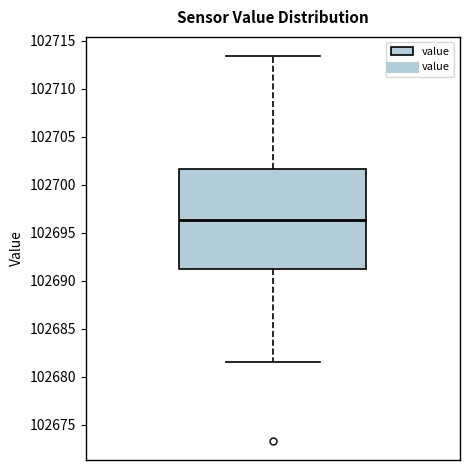

Transcribe this box plot: give where the median line is, the range the box spans, and where the two whiskers end, as read against the y-axis. The values are not printed on the chart, so give them approximately, as read against the axis.

median 102696.5, box 102691.5 to 102701.5, whiskers 102681.5 to 102713.5